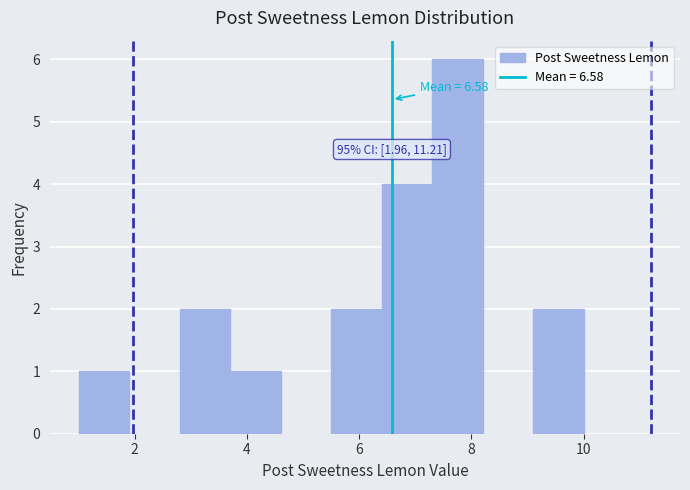

Over which range of the x-axis is the bar tallest?

7.3 to 8.2